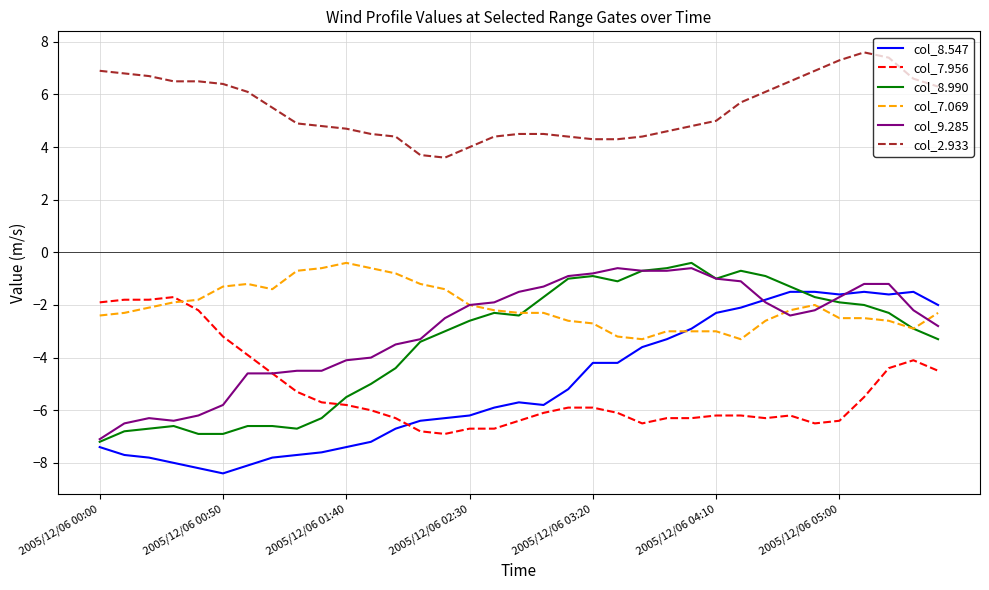

True or false: col_9.285 and col_2.933 cross at least once.

False